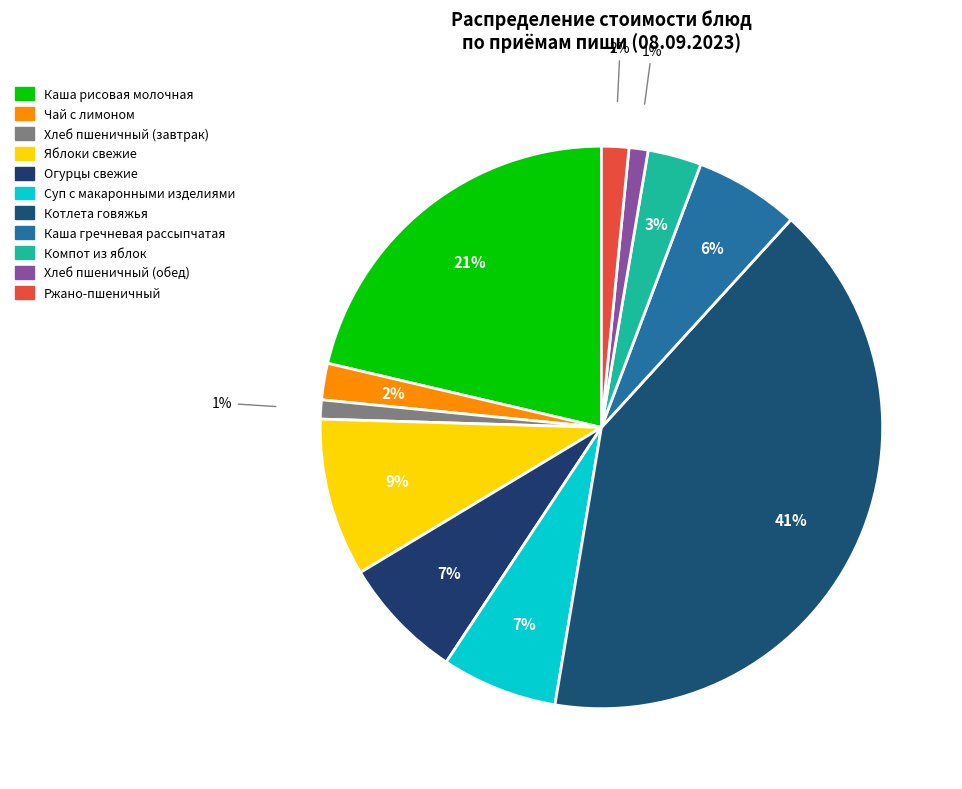

Does any single category account for the majority?

No